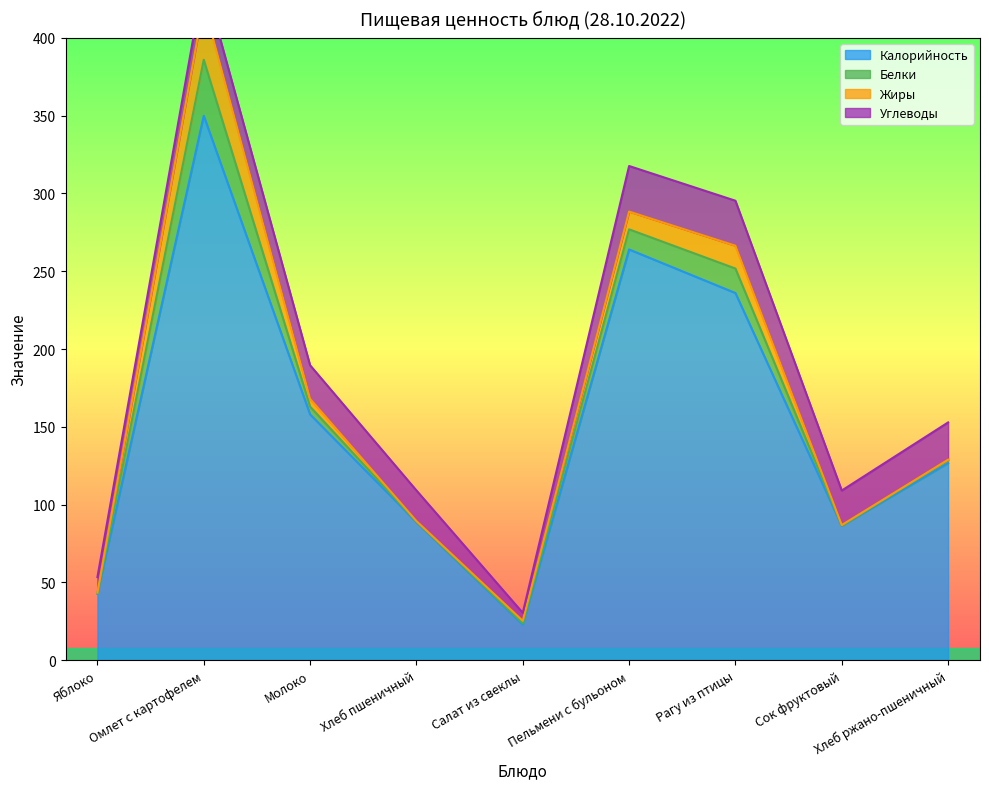

What is the difference between the Калорийность values at Молоко and Яблоко?

115.3